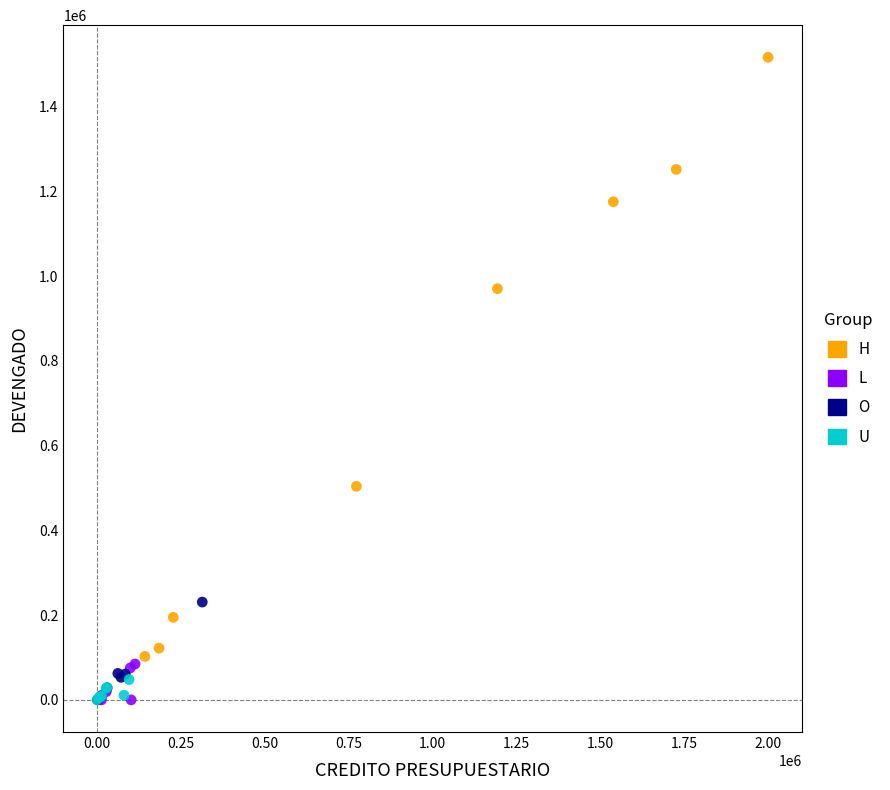

Which series contains the highest Y value?

H